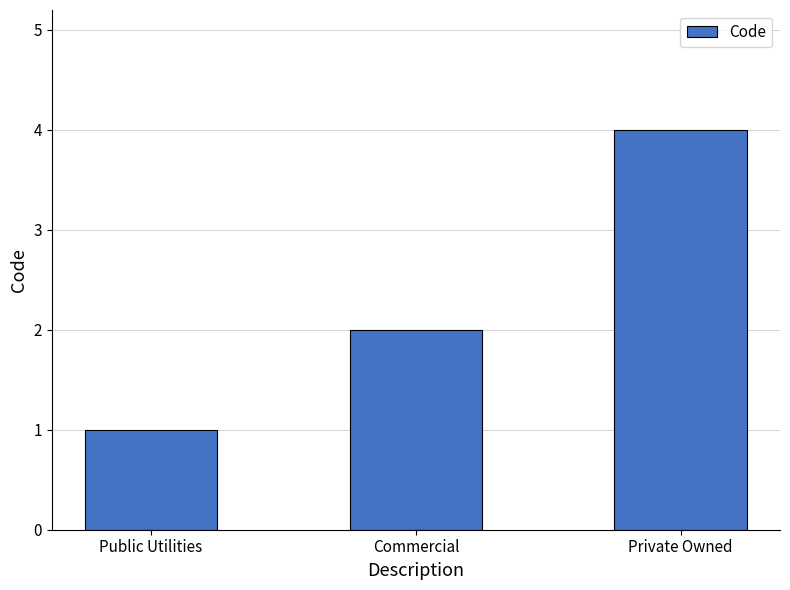

What is the difference between the second highest and minimum values?

1